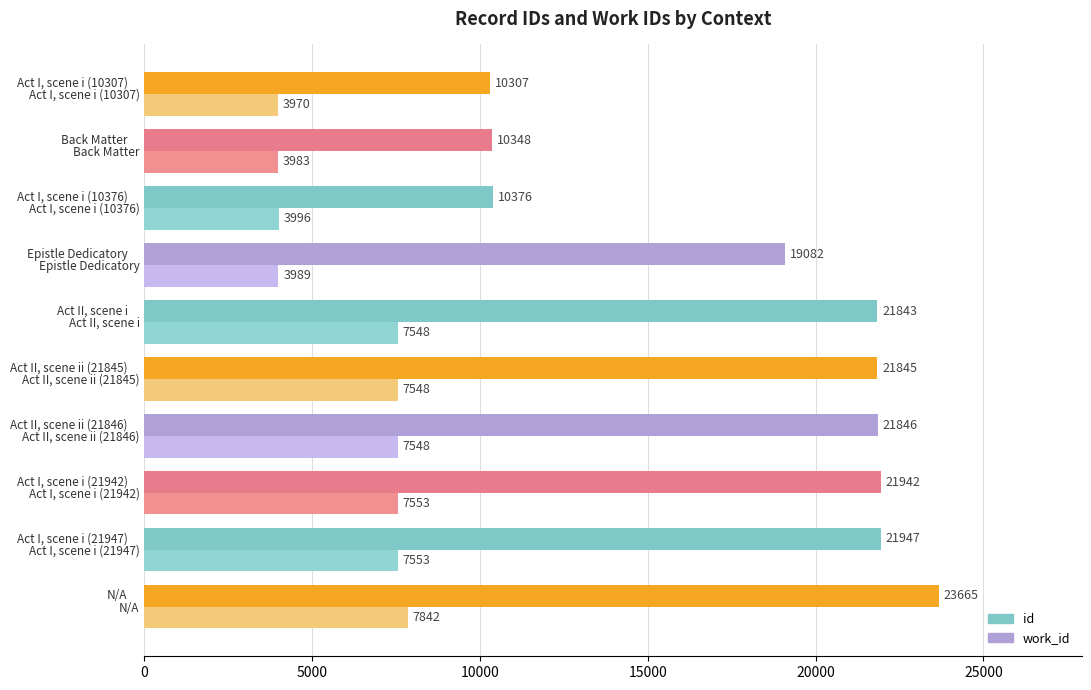

Read the id value at Act I, scene i (21942).

21942